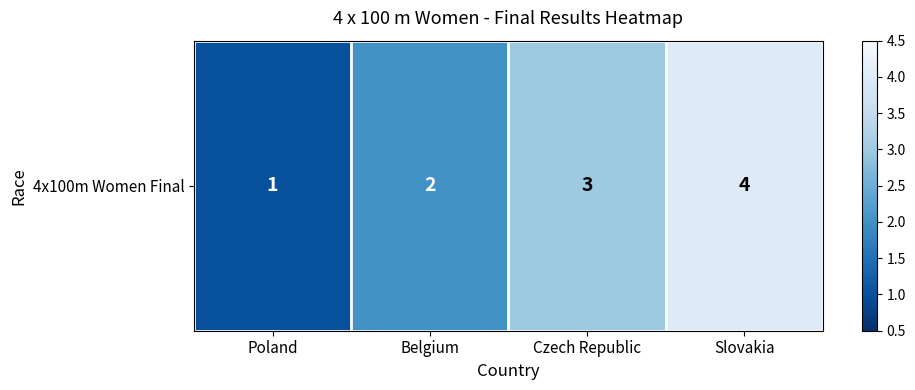

How many data points are less than 3?

2